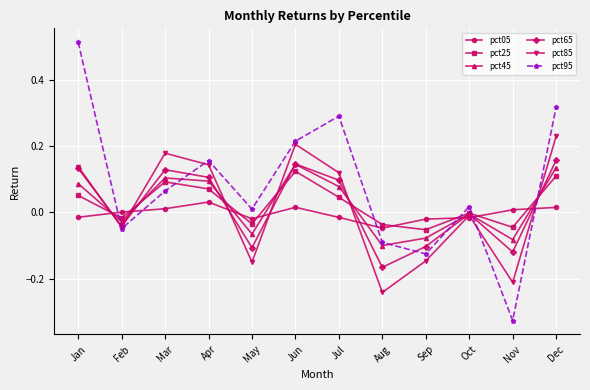

What are all the series names shown in the legend?

pct05, pct25, pct45, pct65, pct85, pct95